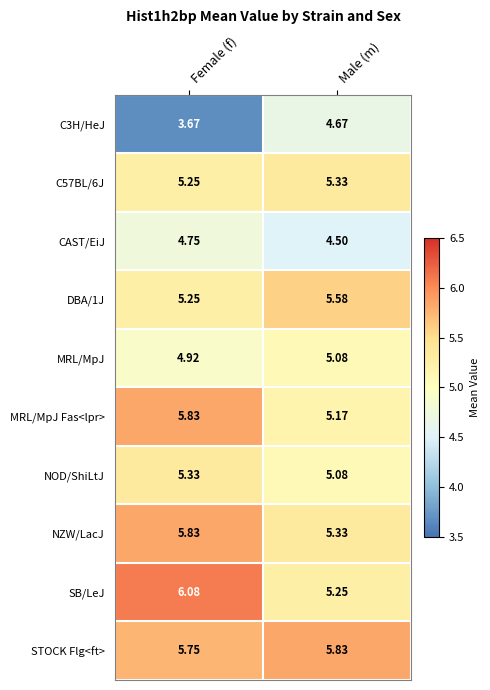

What is the spread (max minus min) of values at Male (m)?

1.3